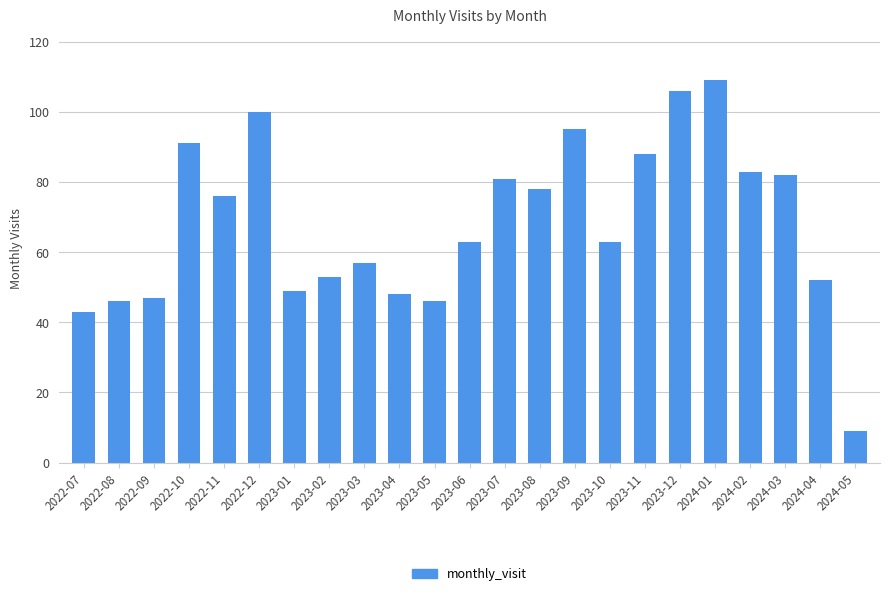

What is the value of the 7th bar from the left?

49